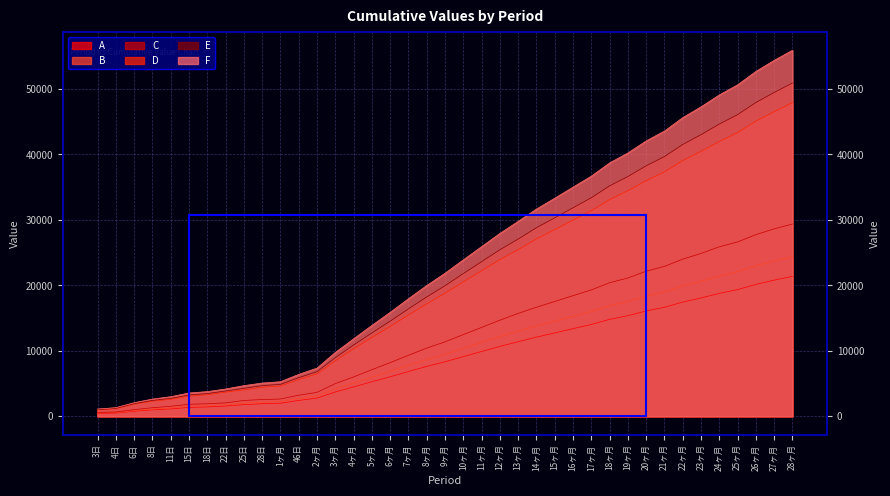

What is the difference between the F values at 8ヶ月 and 6日?

17900